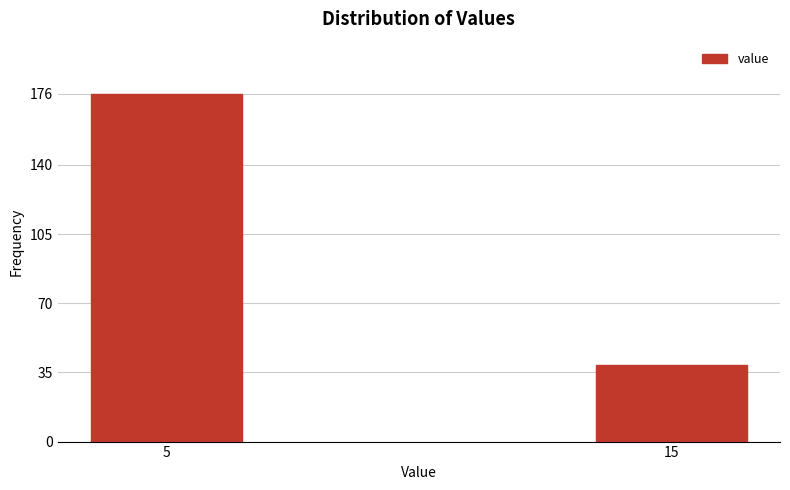

Reading right to left, extract all data points from this chart.

15=39	5=176